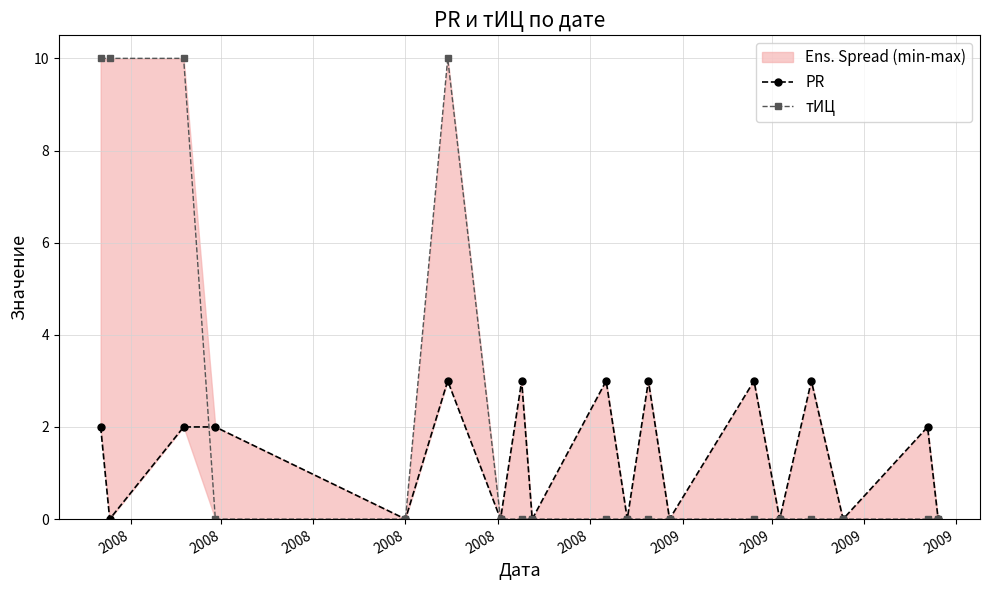

How many lines are shown in the chart?

2